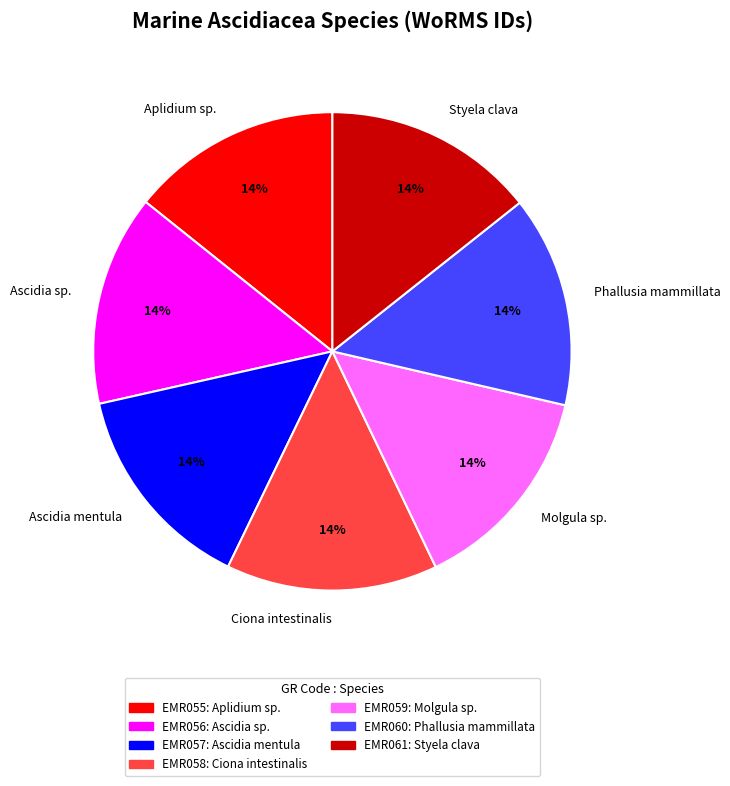

To the nearest percent, what percentage of the pie is Aplidium sp.?

14%